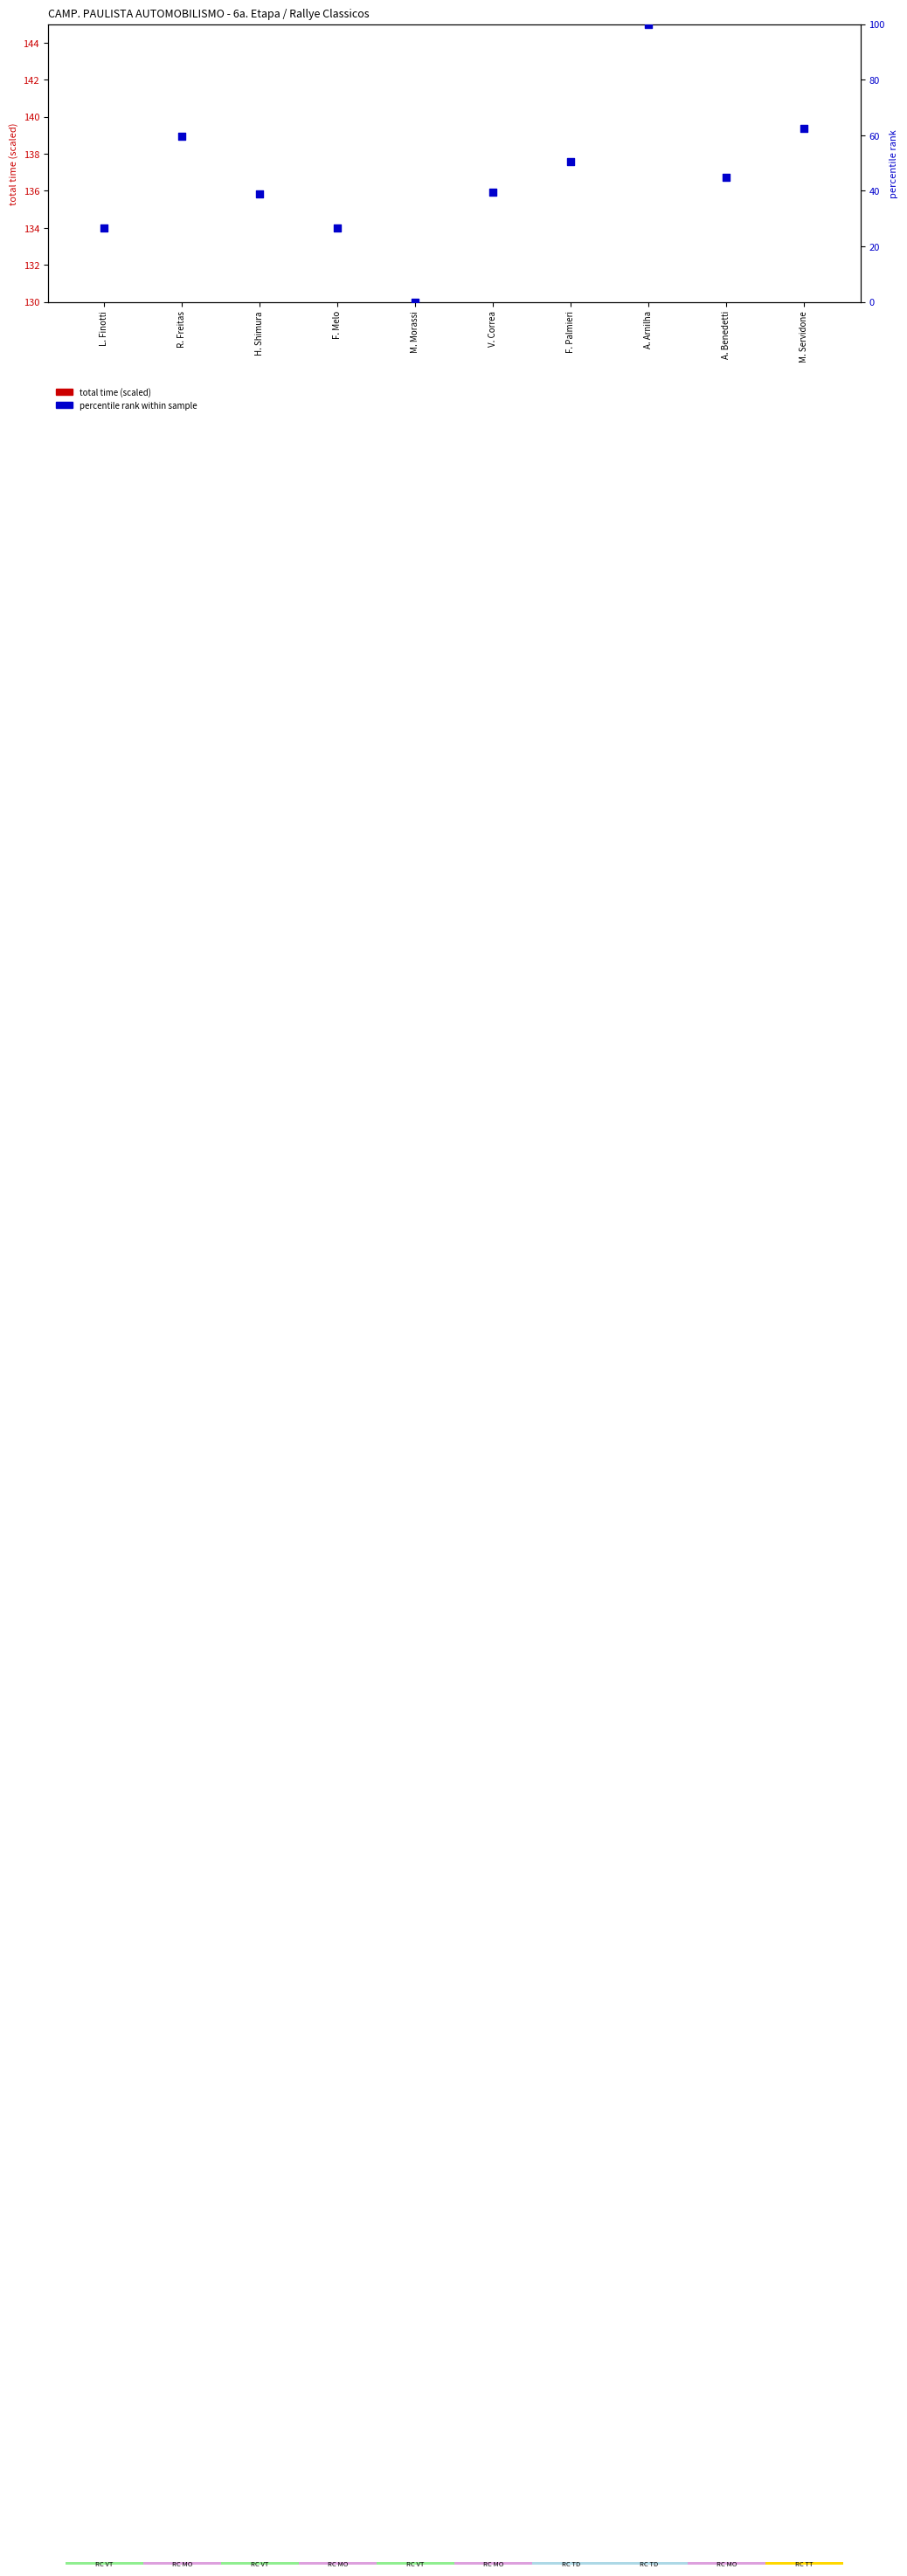

What are all the series names shown in the legend?

total time (scaled), percentile rank